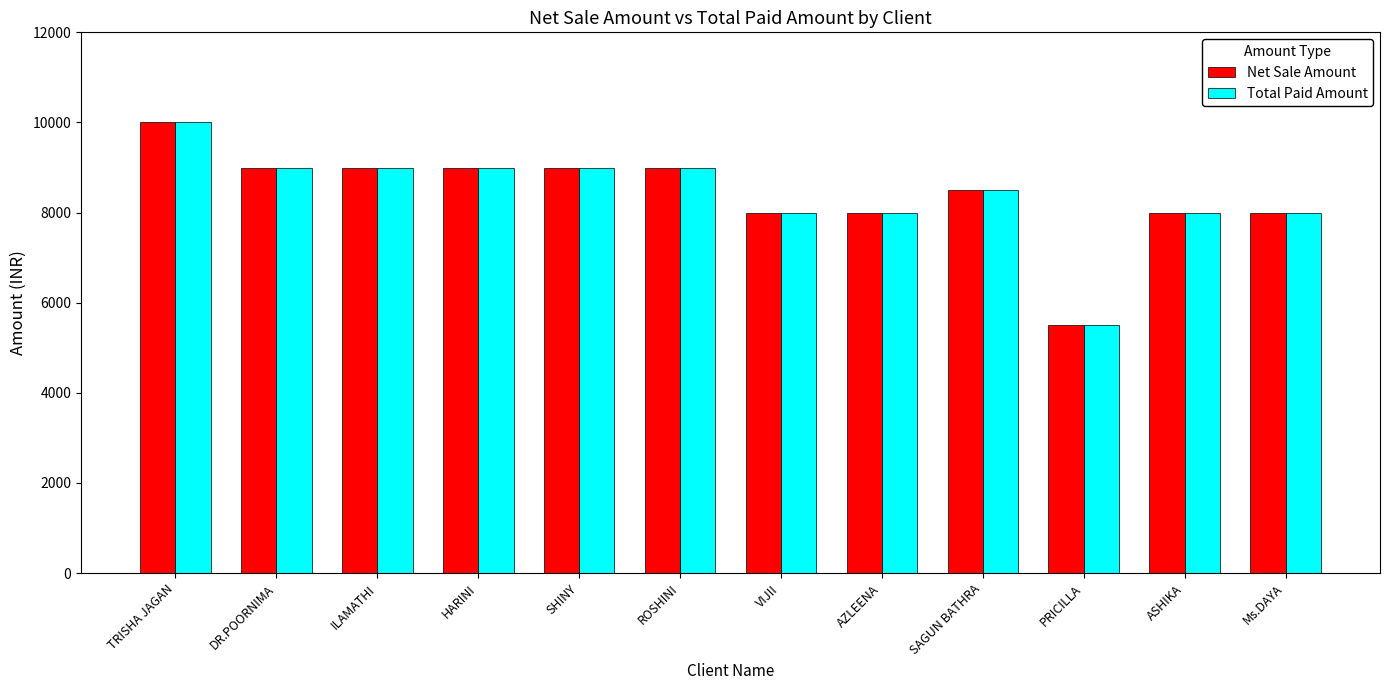

What is the value of the Total Paid Amount bar at the 5th from the left?

9000